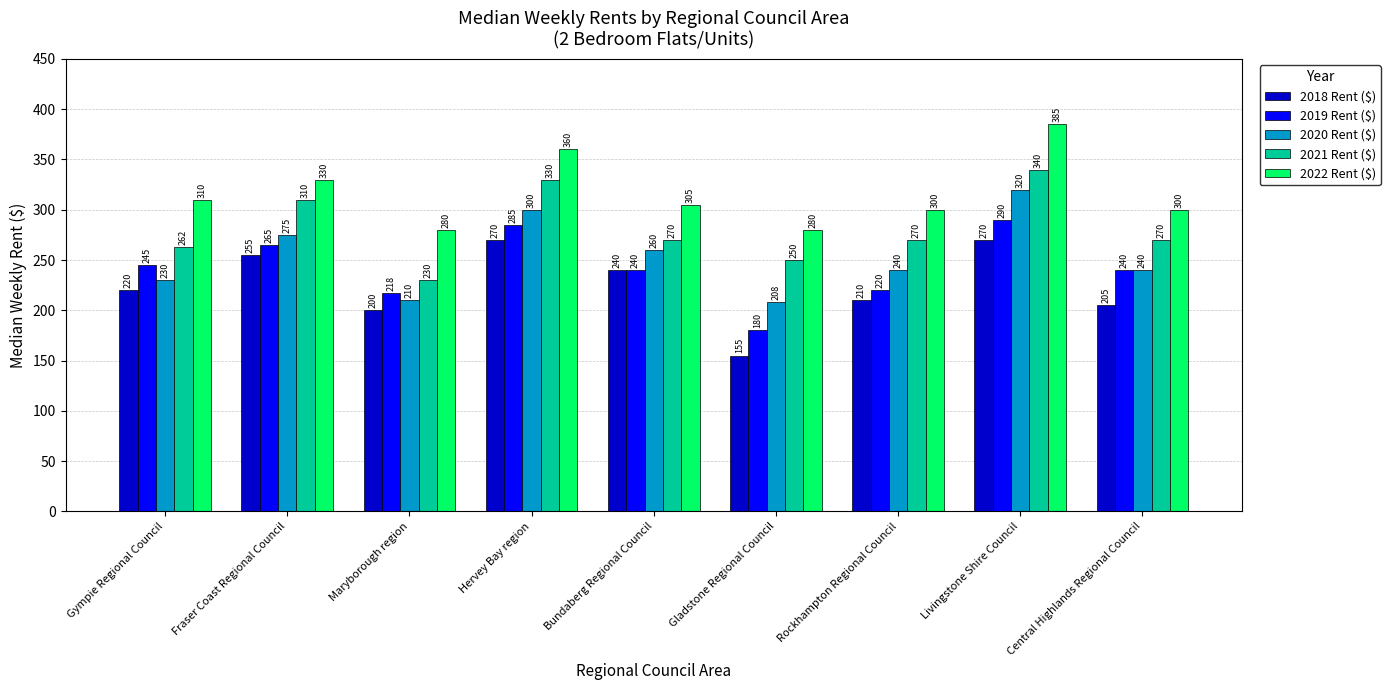

What is the value of the 2021 Rent ($) bar at the 4th from the left?

330.0